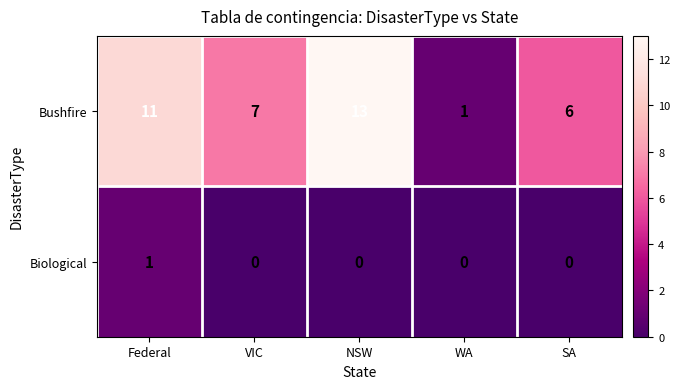

Which series has the widest spread of values?

Bushfire